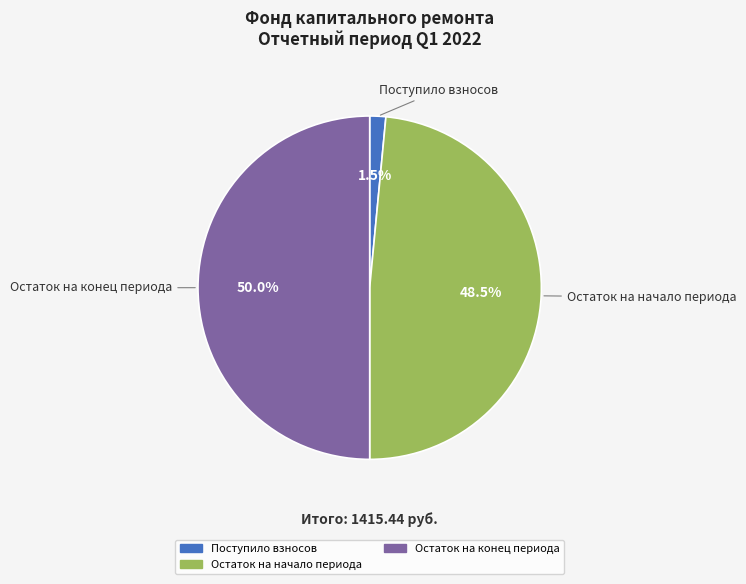

To the nearest percent, what is the average slice percentage?

33%